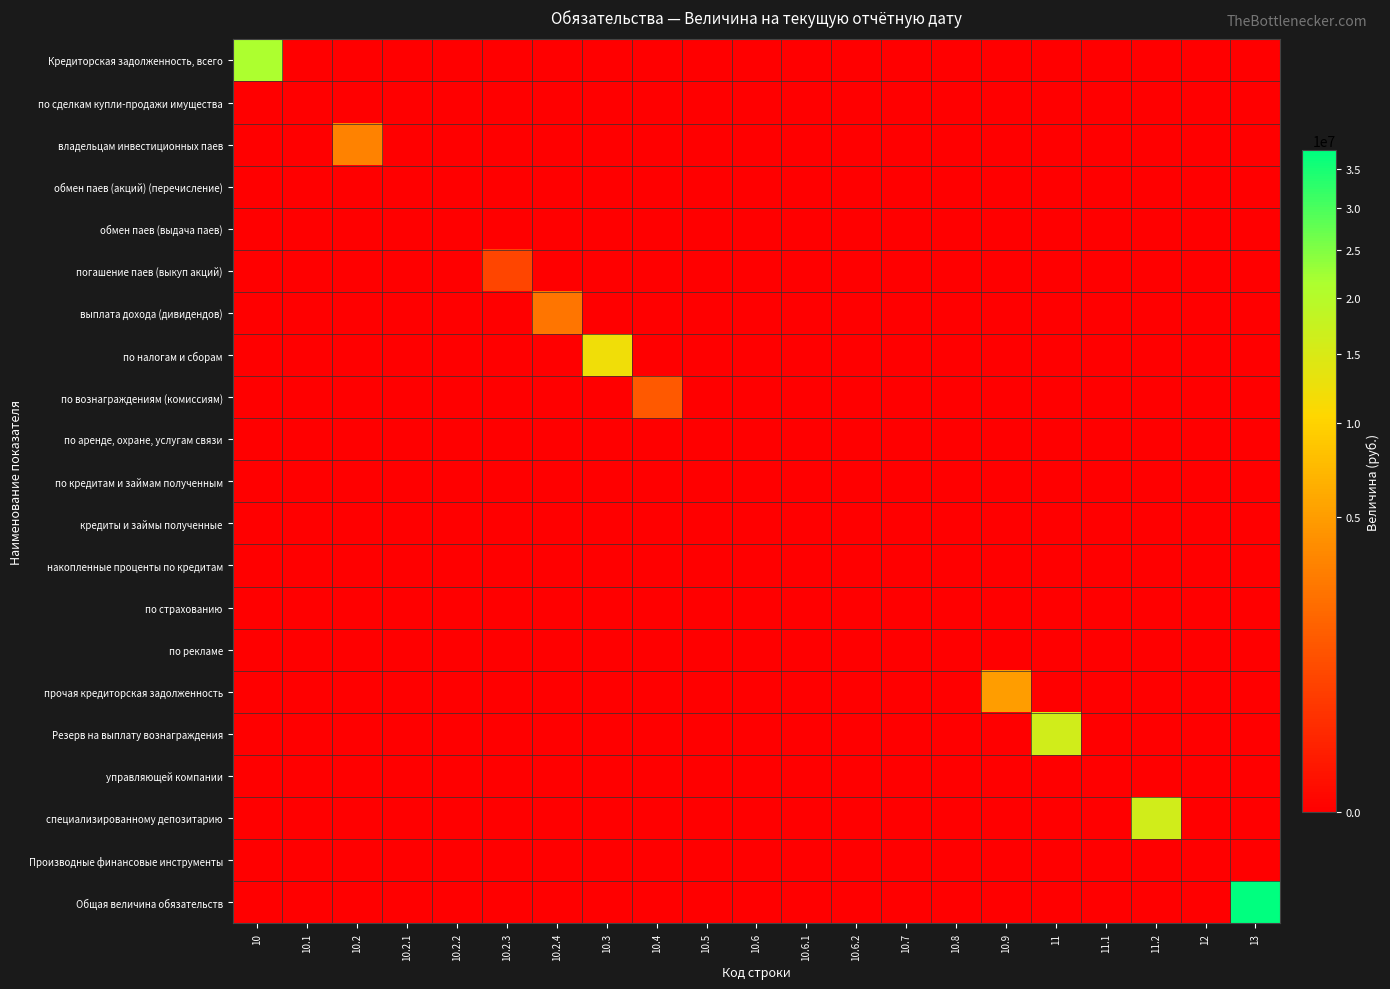

At 10.1, list the series in order from smallest to largest.

Кредиторская задолженность, всего, по сделкам купли-продажи имущества, владельцам инвестиционных паев, обмен паев (акций) (перечисление), обмен паев (выдача паев), погашение паев (выкуп акций), выплата дохода (дивидендов), по налогам и сборам, по вознаграждениям (комиссиям), по аренде, охране, услугам связи, по кредитам и займам полученным, кредиты и займы полученные, накопленные проценты по кредитам, по страхованию, по рекламе, прочая кредиторская задолженность, Резерв на выплату вознаграждения, управляющей компании, специализированному депозитарию, Производные финансовые инструменты, Общая величина обязательств